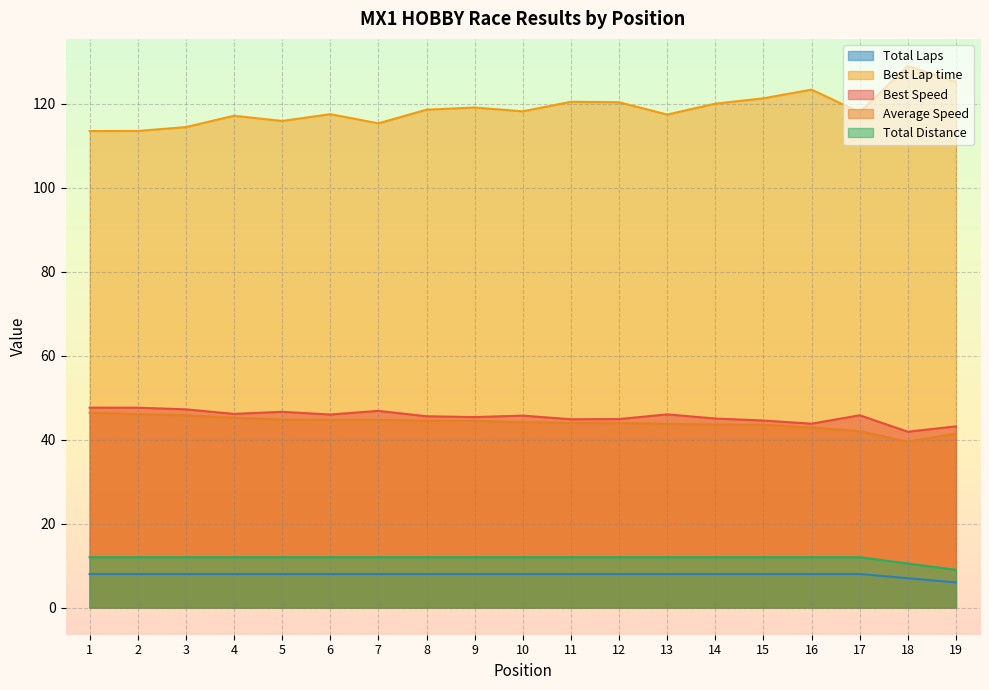

Reading right to left, transcribe all the data shown in this chart.

Total Laps: 19=6.0	18=7.0	17=8.0	16=8.0	15=8.0	14=8.0	13=8.0	12=8.0	11=8.0	10=8.0	9=8.0	8=8.0	7=8.0	6=8.0	5=8.0	4=8.0	3=8.0	2=8.0	1=8.0
Best Lap time: 19=125.1	18=128.9	17=117.9	16=123.3	15=121.2	14=120.0	13=117.4	12=120.3	11=120.4	10=118.1	9=119.1	8=118.5	7=115.3	6=117.5	5=115.8	4=117.1	3=114.4	2=113.5	1=113.4
Best Speed: 19=43.2	18=41.9	17=45.8	16=43.8	15=44.5	14=45.0	13=46.0	12=44.9	11=44.8	10=45.7	9=45.4	8=45.6	7=46.8	6=46.0	5=46.6	4=46.1	3=47.2	2=47.6	1=47.6
Average Speed: 19=41.4	18=39.5	17=42.0	16=42.9	15=43.5	14=43.6	13=43.7	12=43.9	11=44.0	10=44.1	9=44.5	8=44.5	7=44.7	6=44.7	5=44.7	4=45.2	3=45.8	2=46.1	1=46.4
Total Distance: 19=9.0	18=10.5	17=12.0	16=12.0	15=12.0	14=12.0	13=12.0	12=12.0	11=12.0	10=12.0	9=12.0	8=12.0	7=12.0	6=12.0	5=12.0	4=12.0	3=12.0	2=12.0	1=12.0